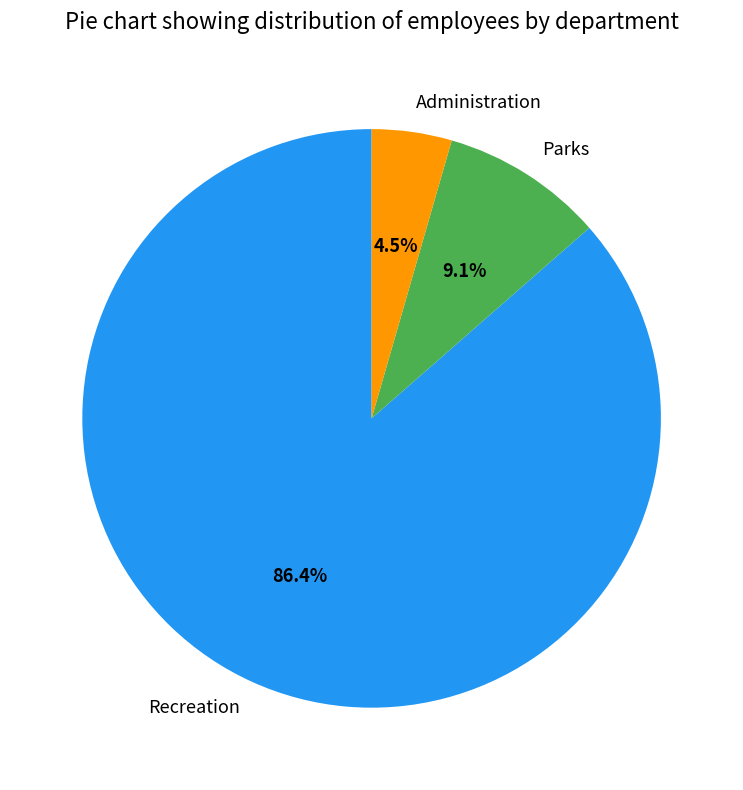

To the nearest percent, what is the combined percentage of Recreation and Administration?

91%